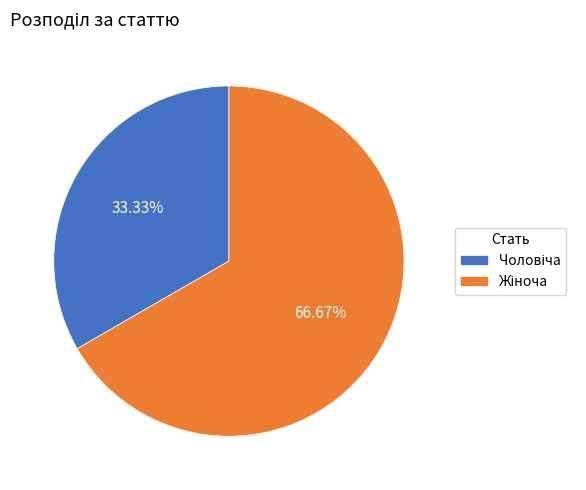

Is there any slice that represents more than half of the pie?

Yes